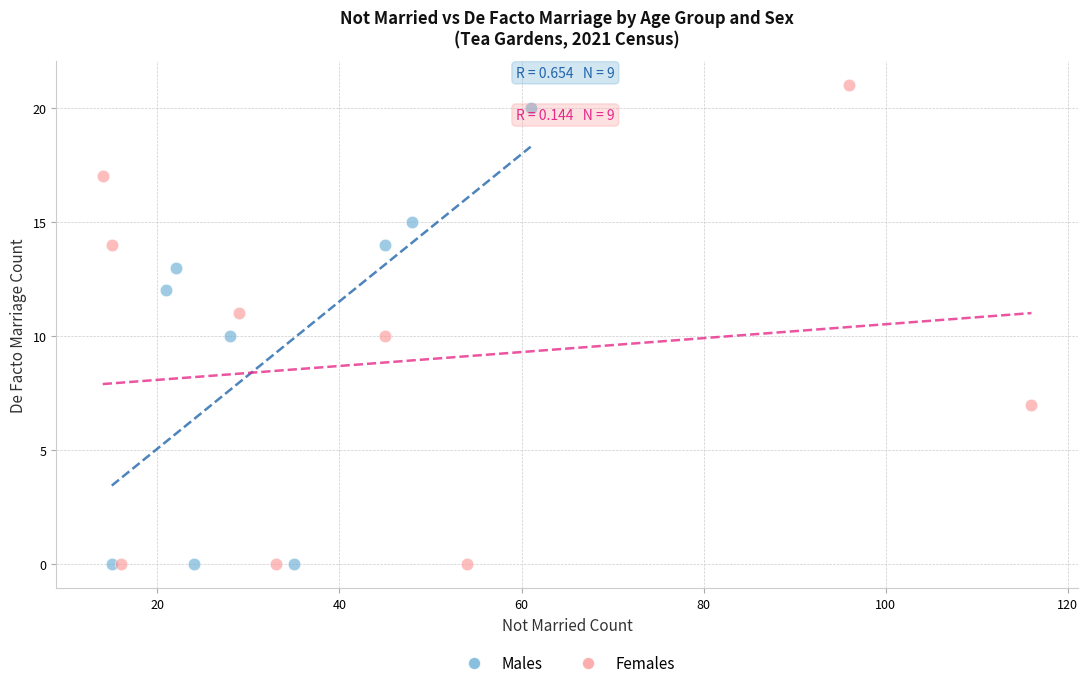

What are all the series names shown in the legend?

Males, Females